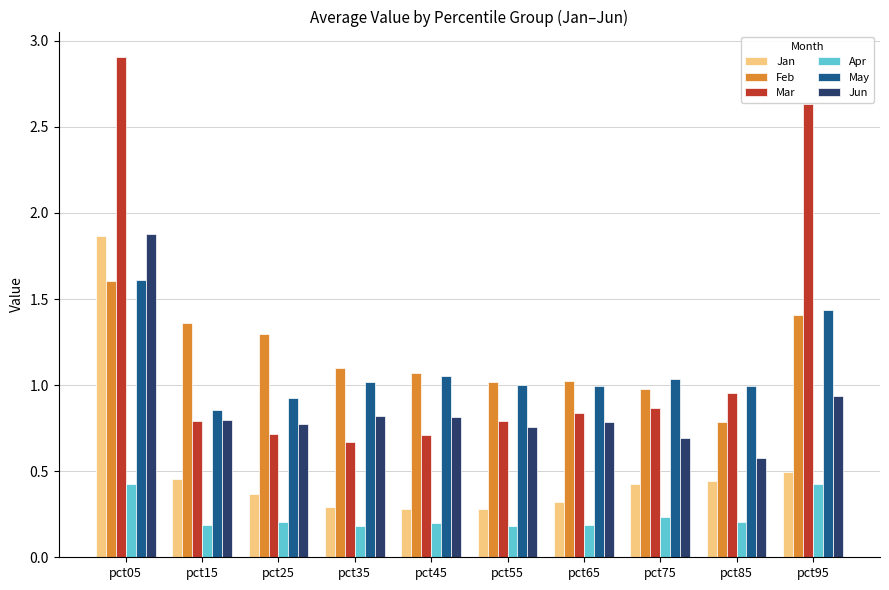

Which series has the widest spread of values?

Mar